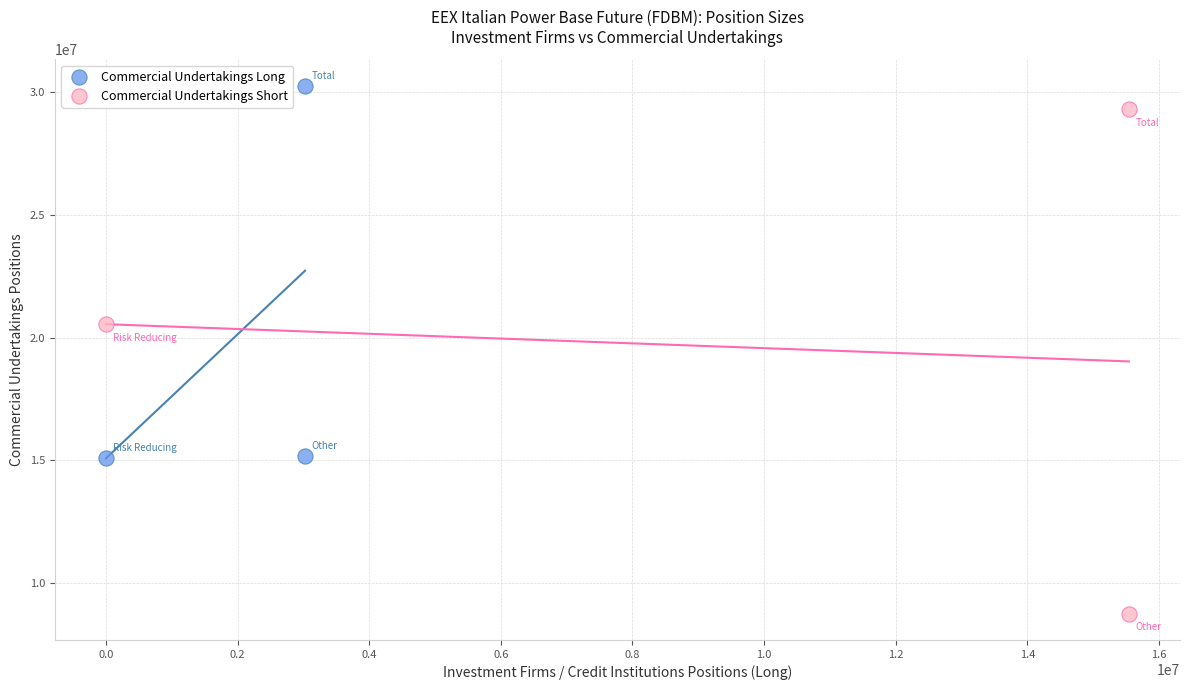

Which series contains the highest Y value?

Commercial Undertakings Long